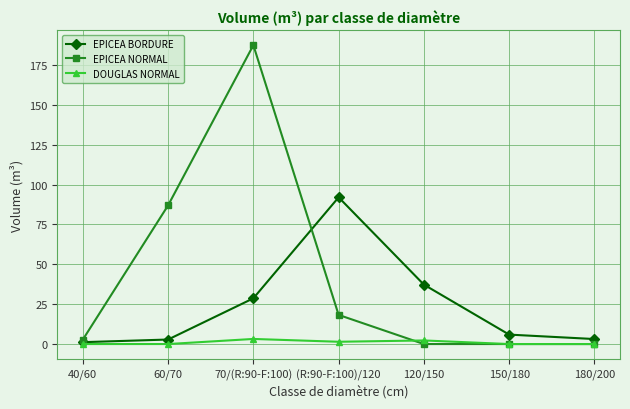

Does the chart display data point markers on the line(s)?

Yes